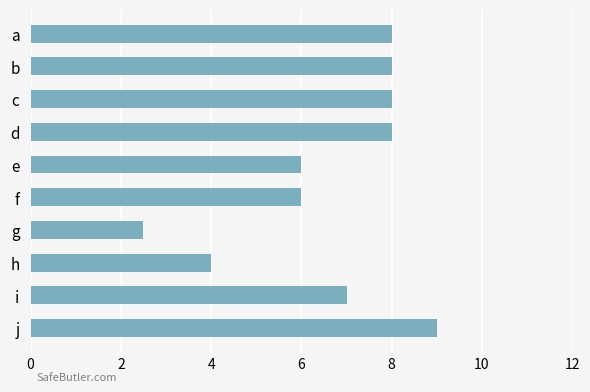

What is the average value?

6.7